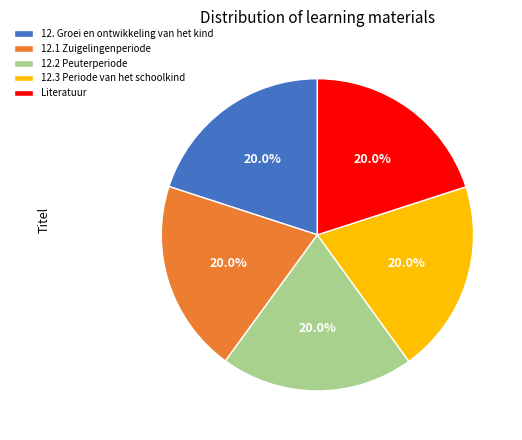

What percentage is the 12.2 Peuterperiode slice, to the nearest percent?

20%